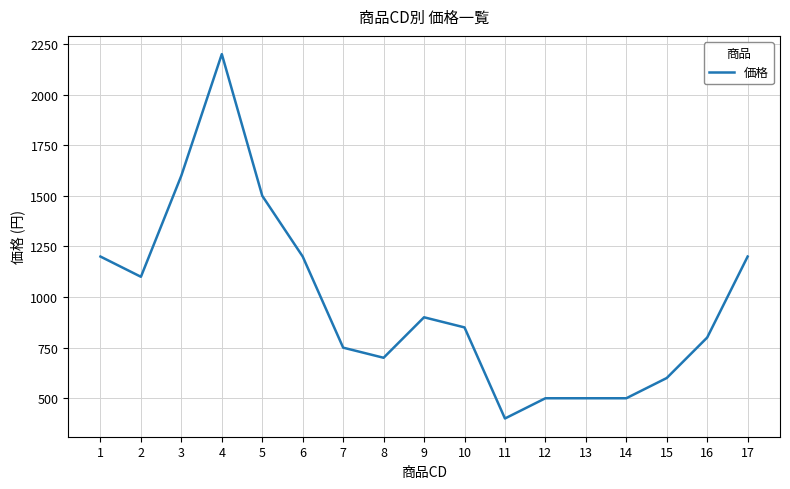

Reading left to right, list all the values displayed in this chart.

1200	1100	1600	2200	1500	1200	750	700	900	850	400	500	500	500	600	800	1200